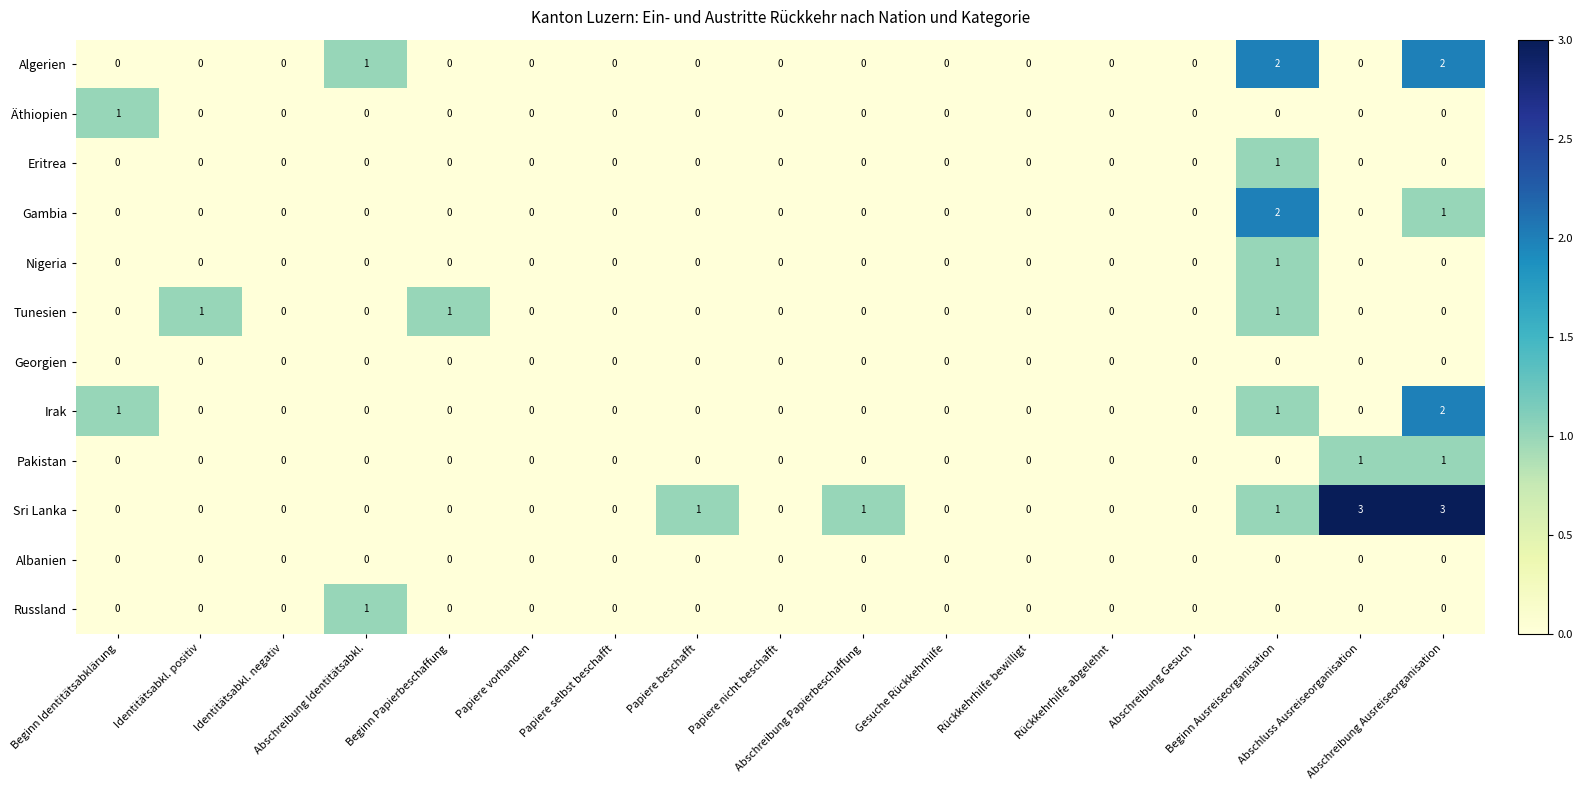

Which series has the largest total across all categories?

Sri Lanka